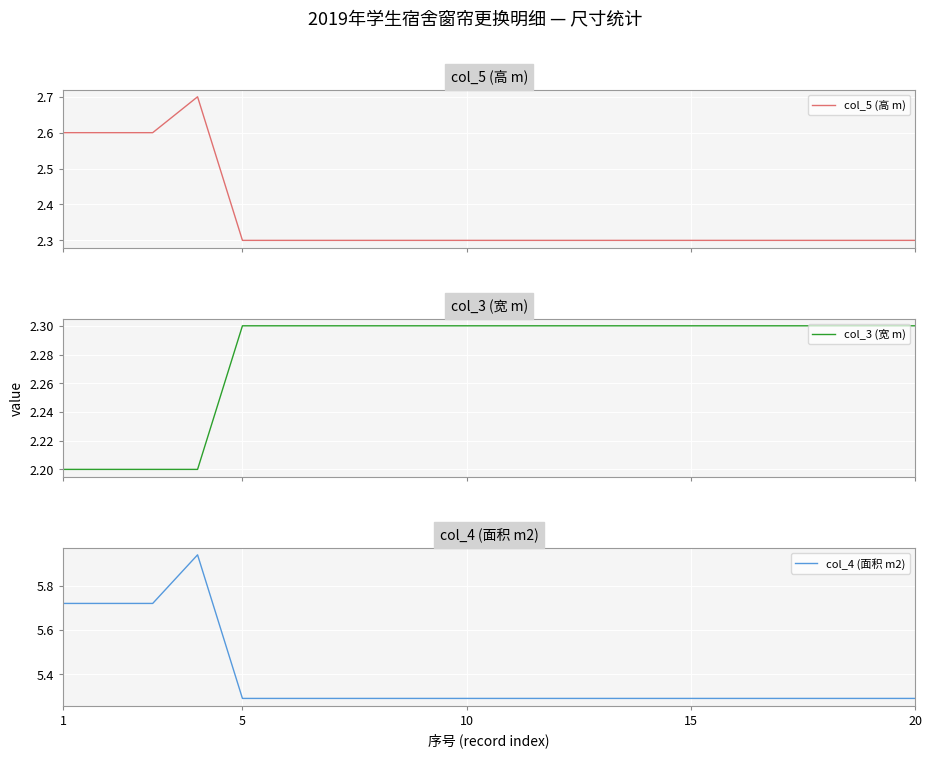

Rank the series by their maximum value, from lowest to highest.

col_3 (宽 m), col_5 (高 m), col_4 (面积 m2)